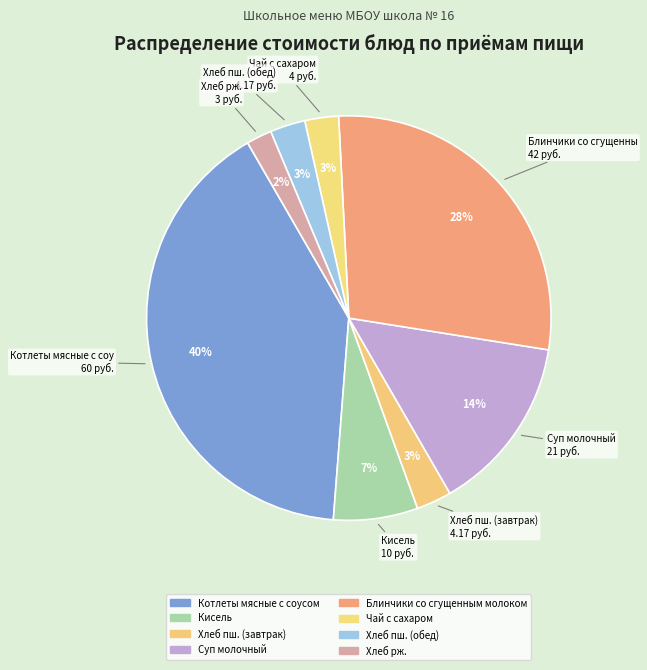

What is the smallest slice in the pie chart?

Хлеб рж.